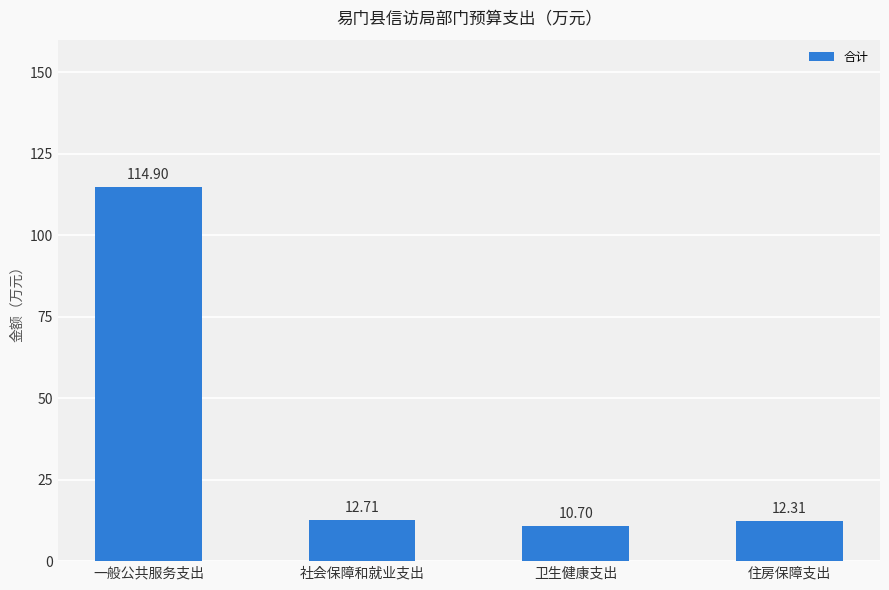

What is the maximum value shown in the chart?

114.9